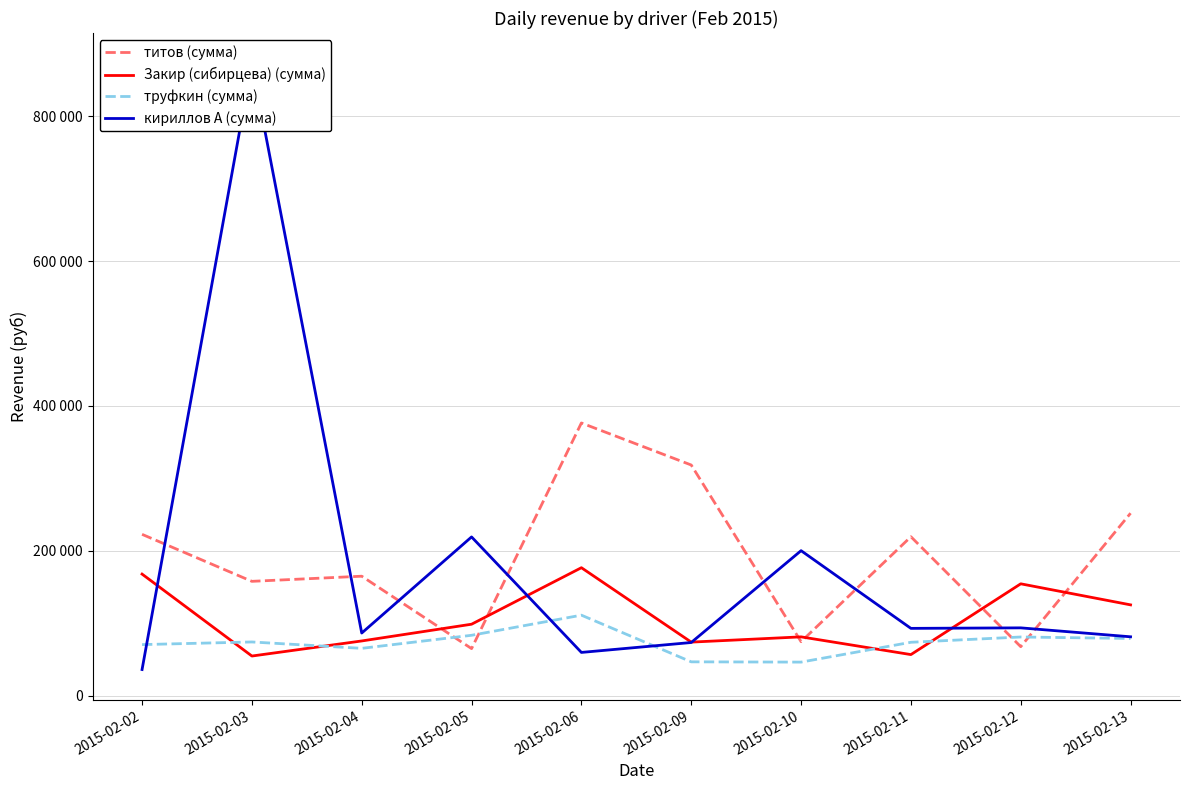

At how many categories does at least one series exceed 815631?

1